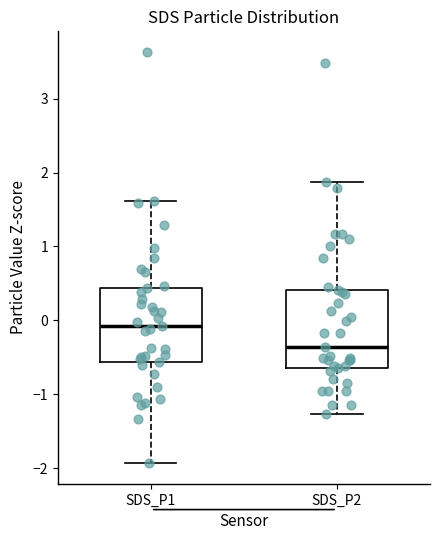

Reading left to right, read every box against the y-axis: the position of its median line, the range the box covers, and the ends of its whiskers. The values are not printed on the chart, so give them approximately, as read against the axis.

SDS_P1: median -0.1, box -0.6 to 0.4, whiskers -1.9 to 1.6
SDS_P2: median -0.4, box -0.6 to 0.4, whiskers -1.3 to 1.9